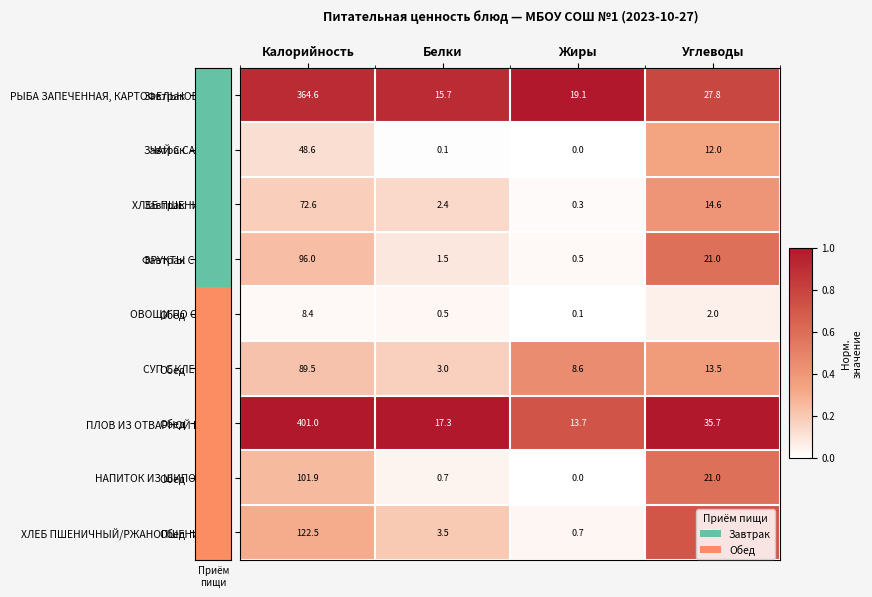

Which series has the widest spread of values?

ПЛОВ ИЗ ОТВАРНОЙ ПТИЦЫ